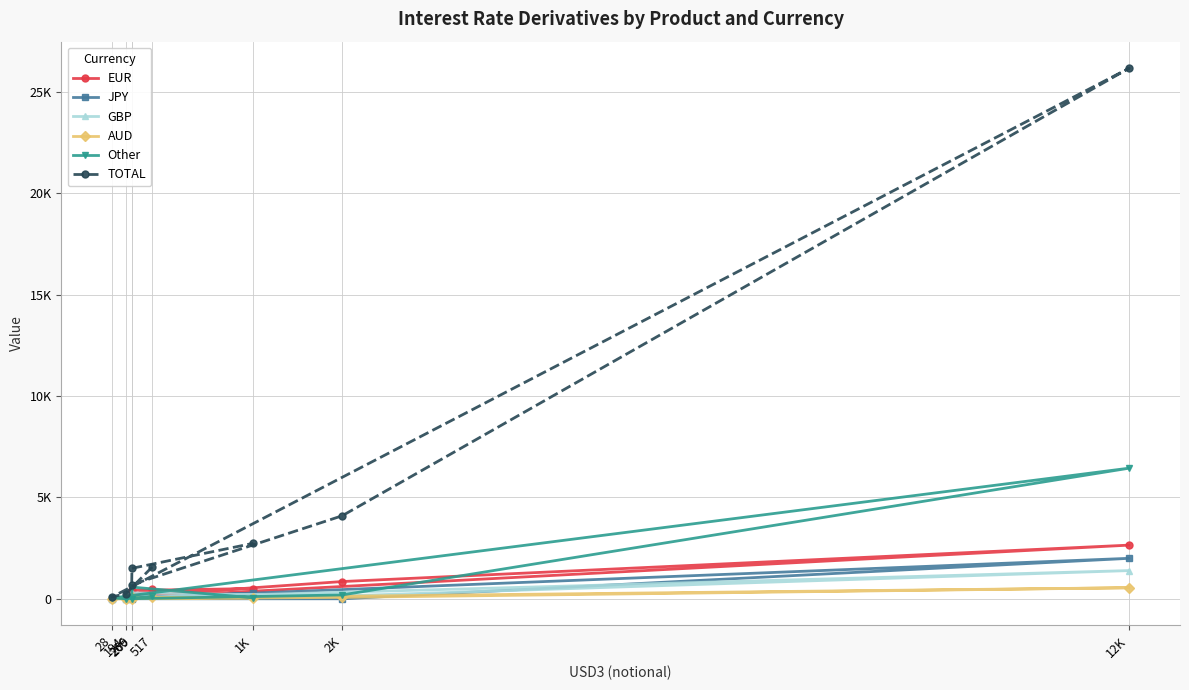

Which series has the largest range (max minus min)?

TOTAL